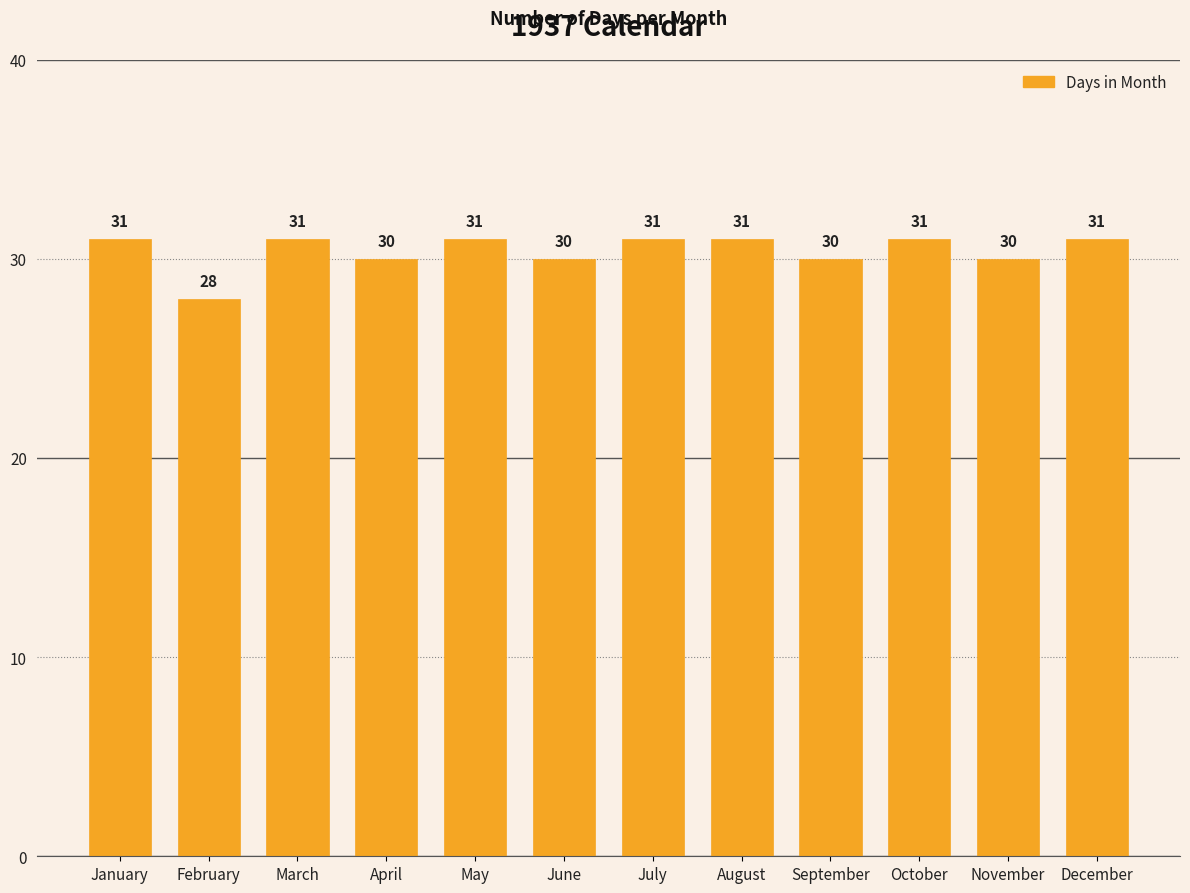

Reading left to right, extract all data points from this chart.

31	28	31	30	31	30	31	31	30	31	30	31